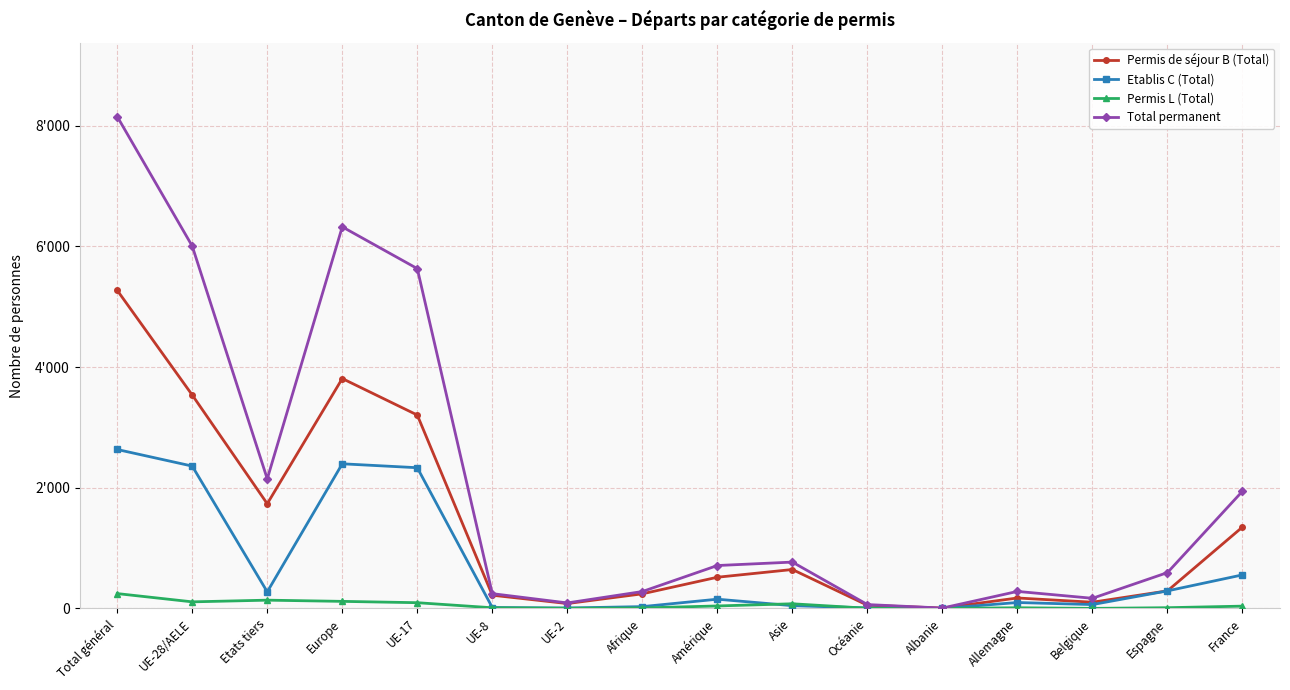

At Amérique, list the series in order from largest to smallest.

Total permanent, Permis de séjour B (Total), Etablis C (Total), Permis L (Total)